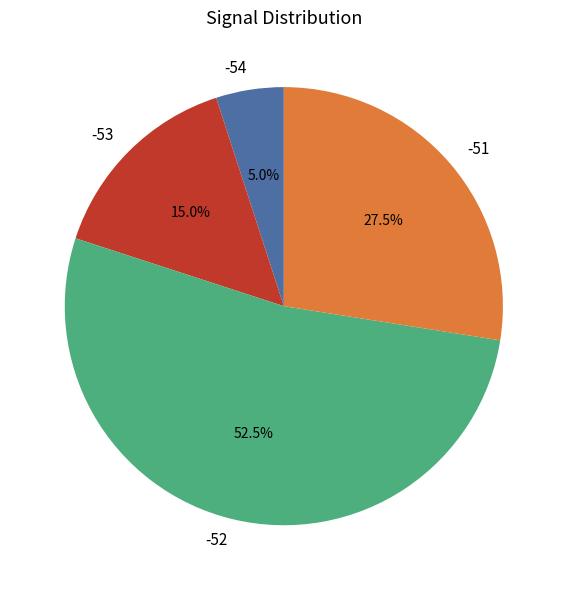

How many slices are in this pie chart?

4